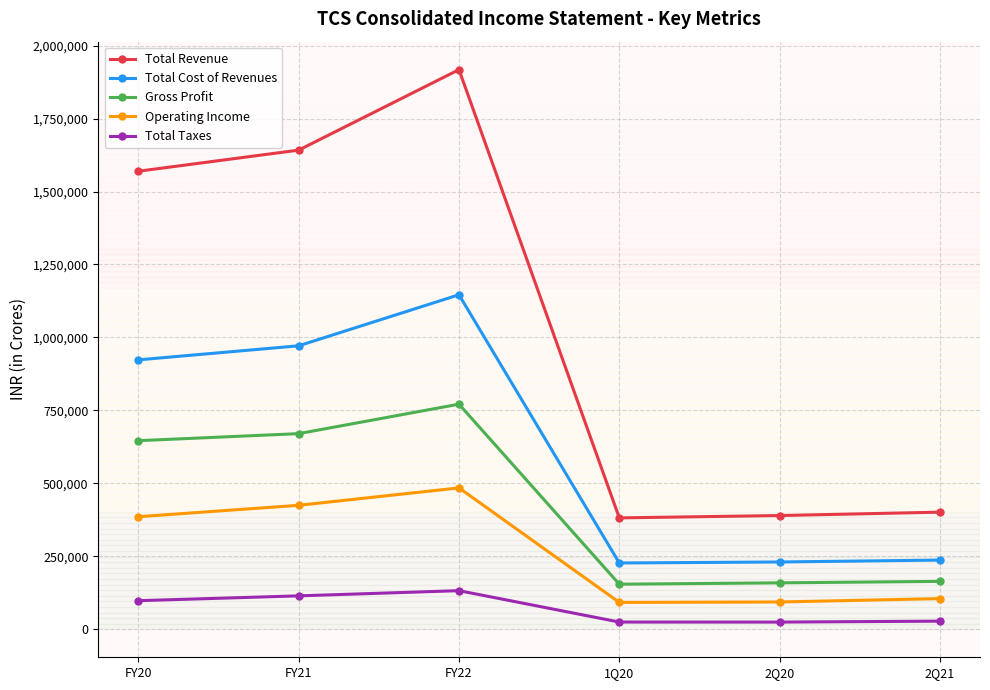

How many lines are shown in the chart?

5